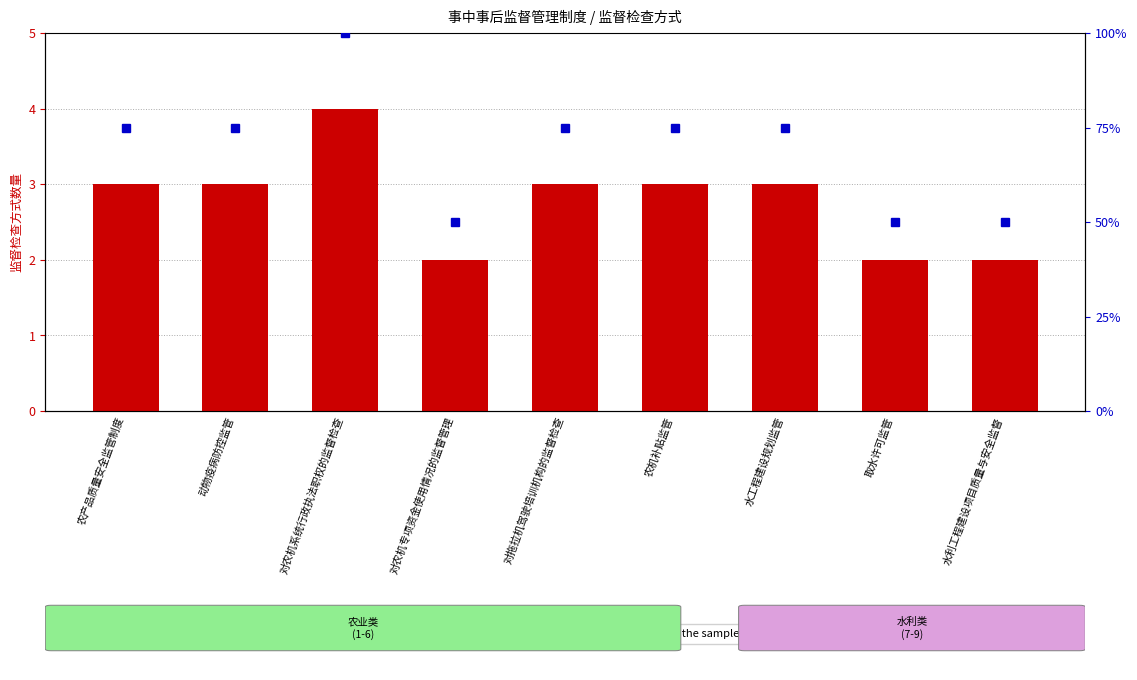

Rank the series by their maximum value, from lowest to highest.

监督检查方式数量, percentile rank within the sample